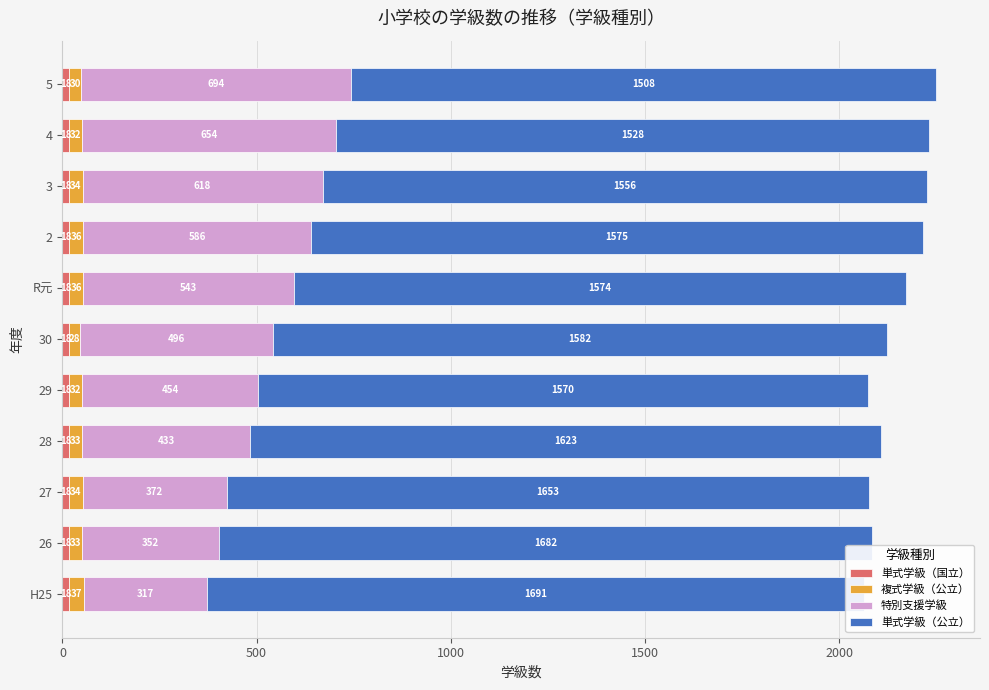

How many groups of bars are there?

11